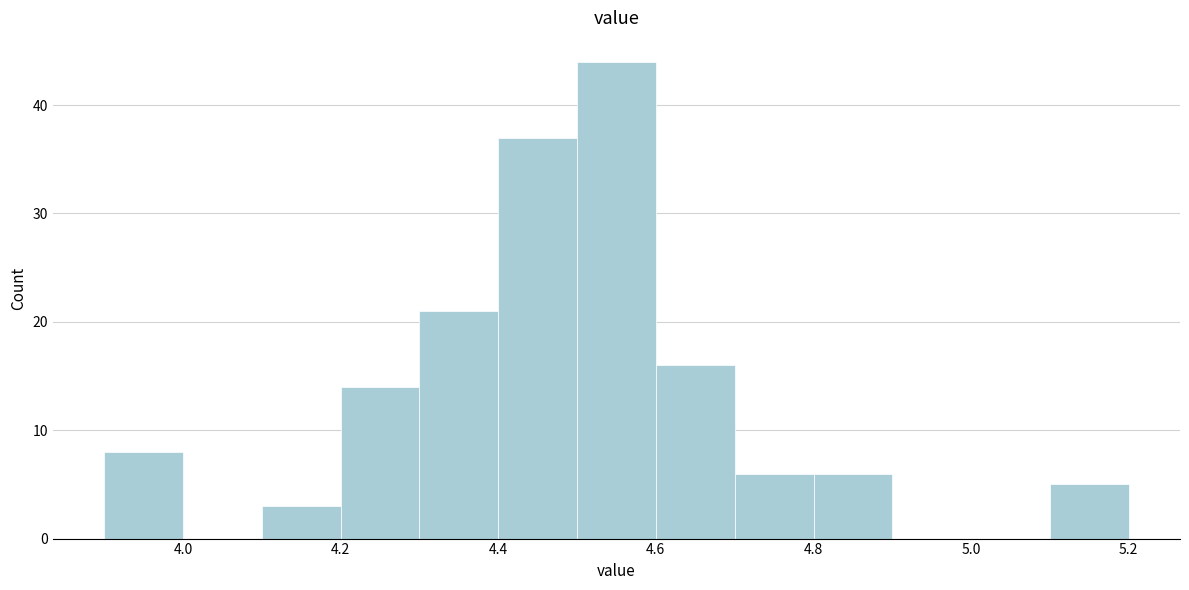

Reading left to right, list every bar in this chart as the range it spans on the x-axis followed by its height. The values are not printed on the chart, so give them approximately, as read against the axis.

3.9 to 4.0: 8
4.0 to 4.1: 0
4.1 to 4.2: 3
4.2 to 4.3: 14
4.3 to 4.4: 21
4.4 to 4.5: 37
4.5 to 4.6: 44
4.6 to 4.7: 16
4.7 to 4.8: 6
4.8 to 4.9: 6
4.9 to 5.0: 0
5.0 to 5.1: 0
5.1 to 5.2: 5